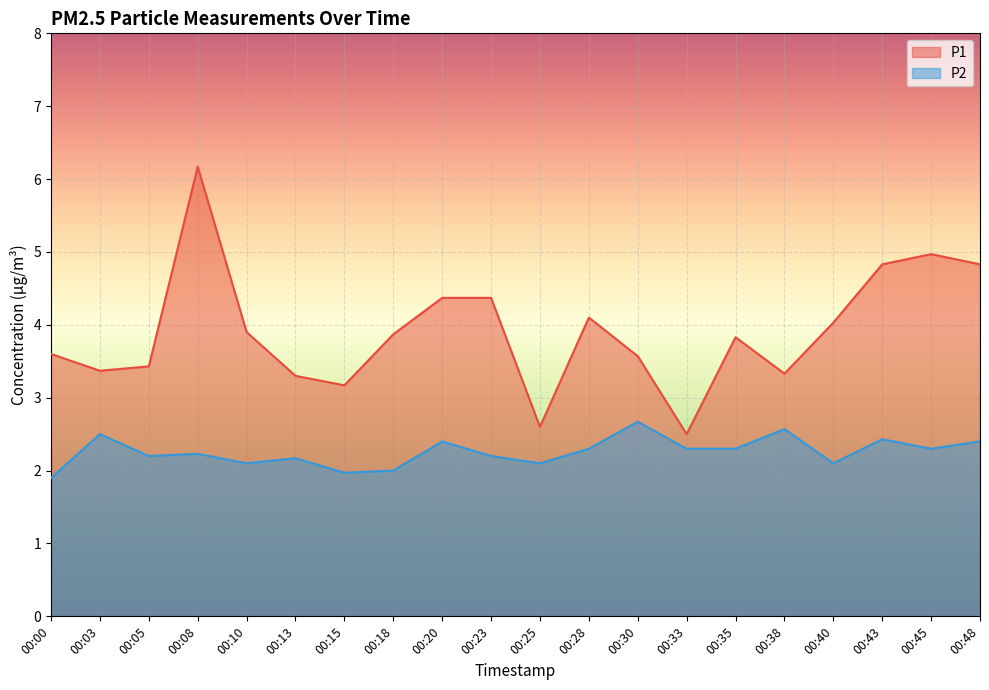

How many lines are shown in the chart?

2